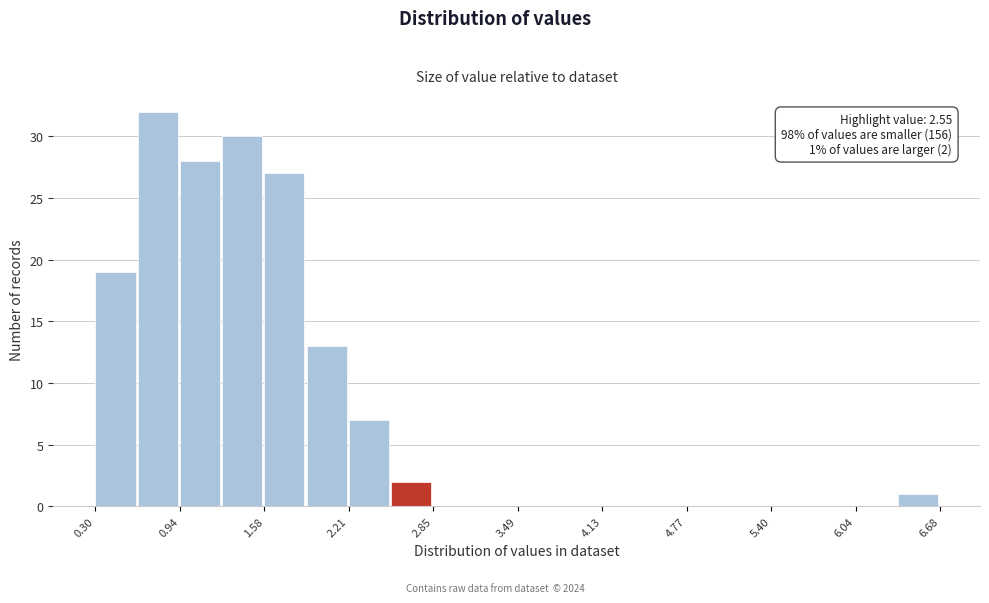

Around what value on the x-axis is the tallest bar? Give the approximate position of its centre, as read against the axis.

0.8